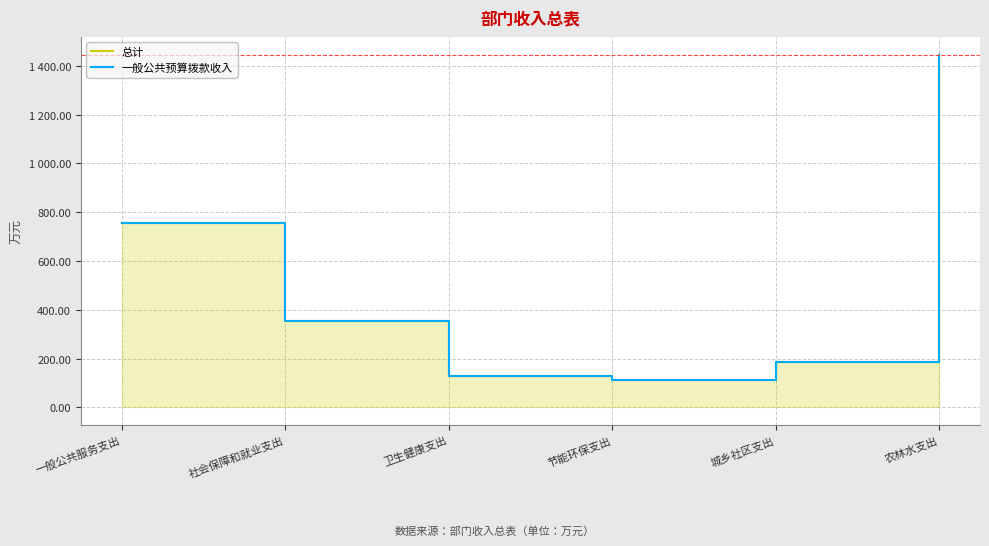

What is the average value of the 总计 series?

497.1